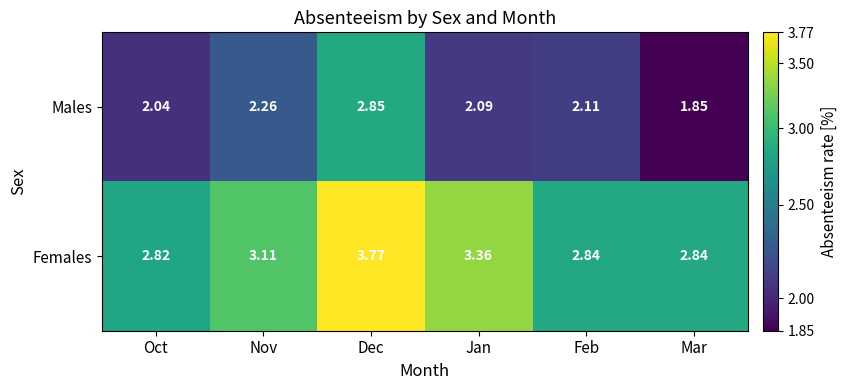

Rank the series by their maximum value, from lowest to highest.

Males, Females